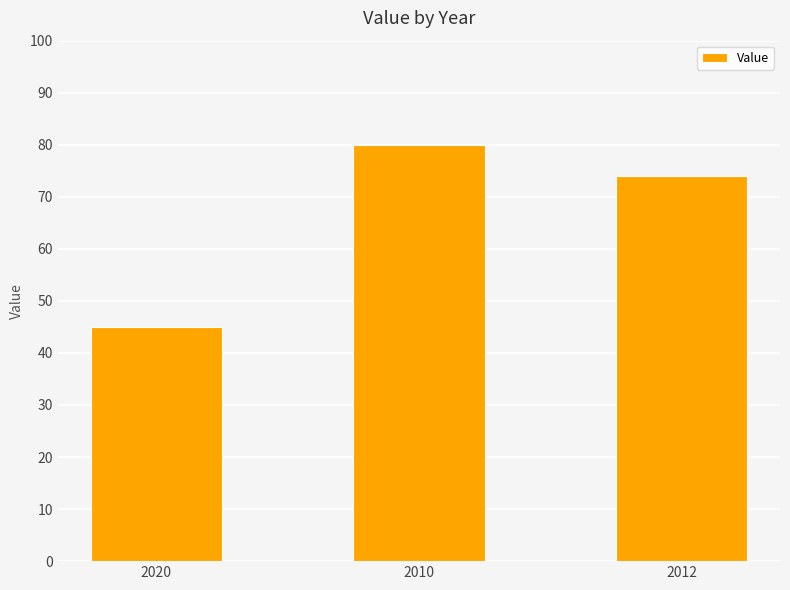

Reading right to left, list all the values displayed in this chart.

2012=74	2010=80	2020=45